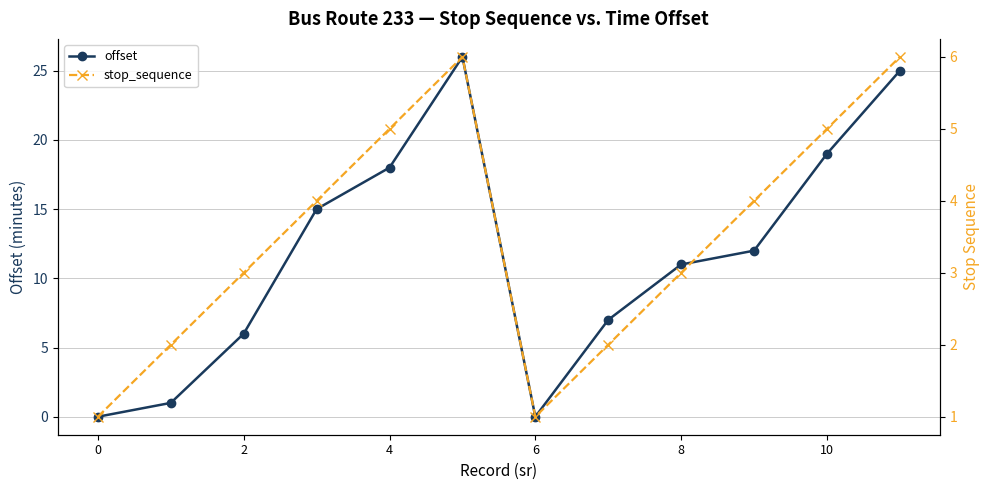

True or false: offset has more than 0 interior local peaks.

True